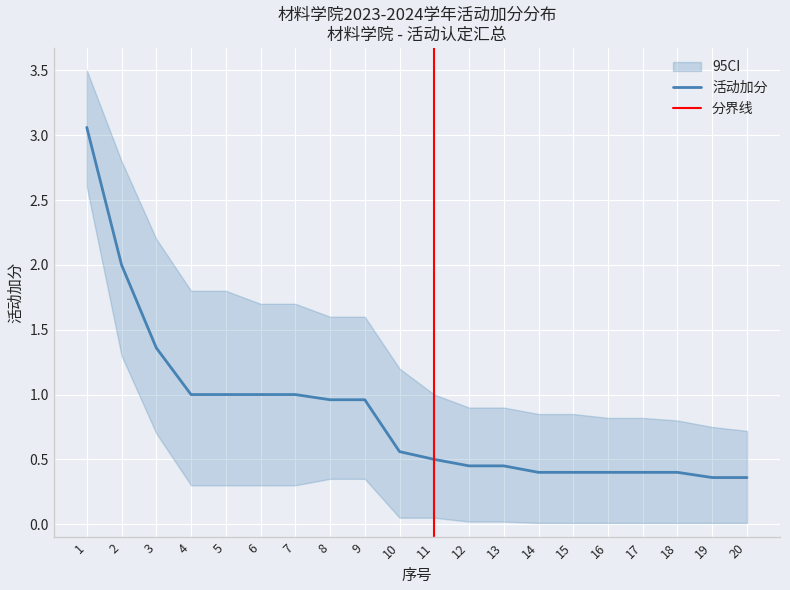

True or false: CI_upper has a value of 1.0 at 20.

False